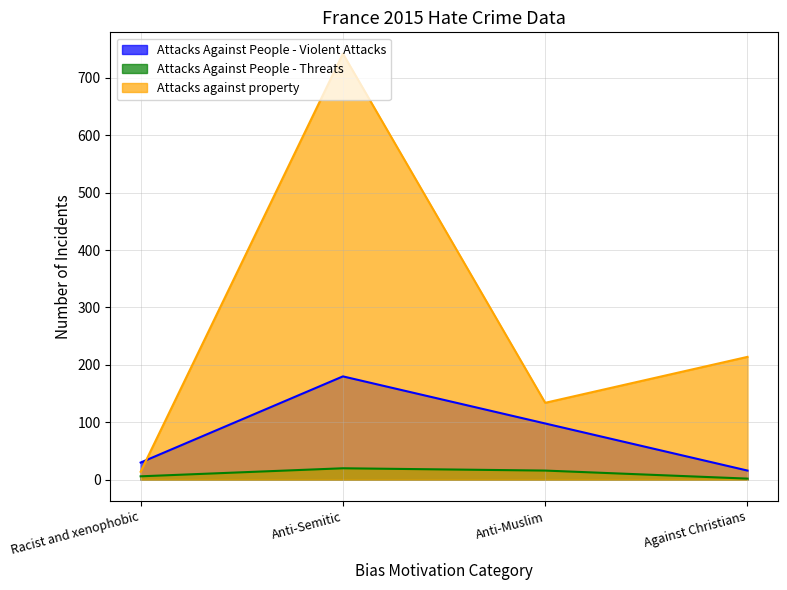

Which has a higher value, Against Christians or Anti-Semitic?

Anti-Semitic